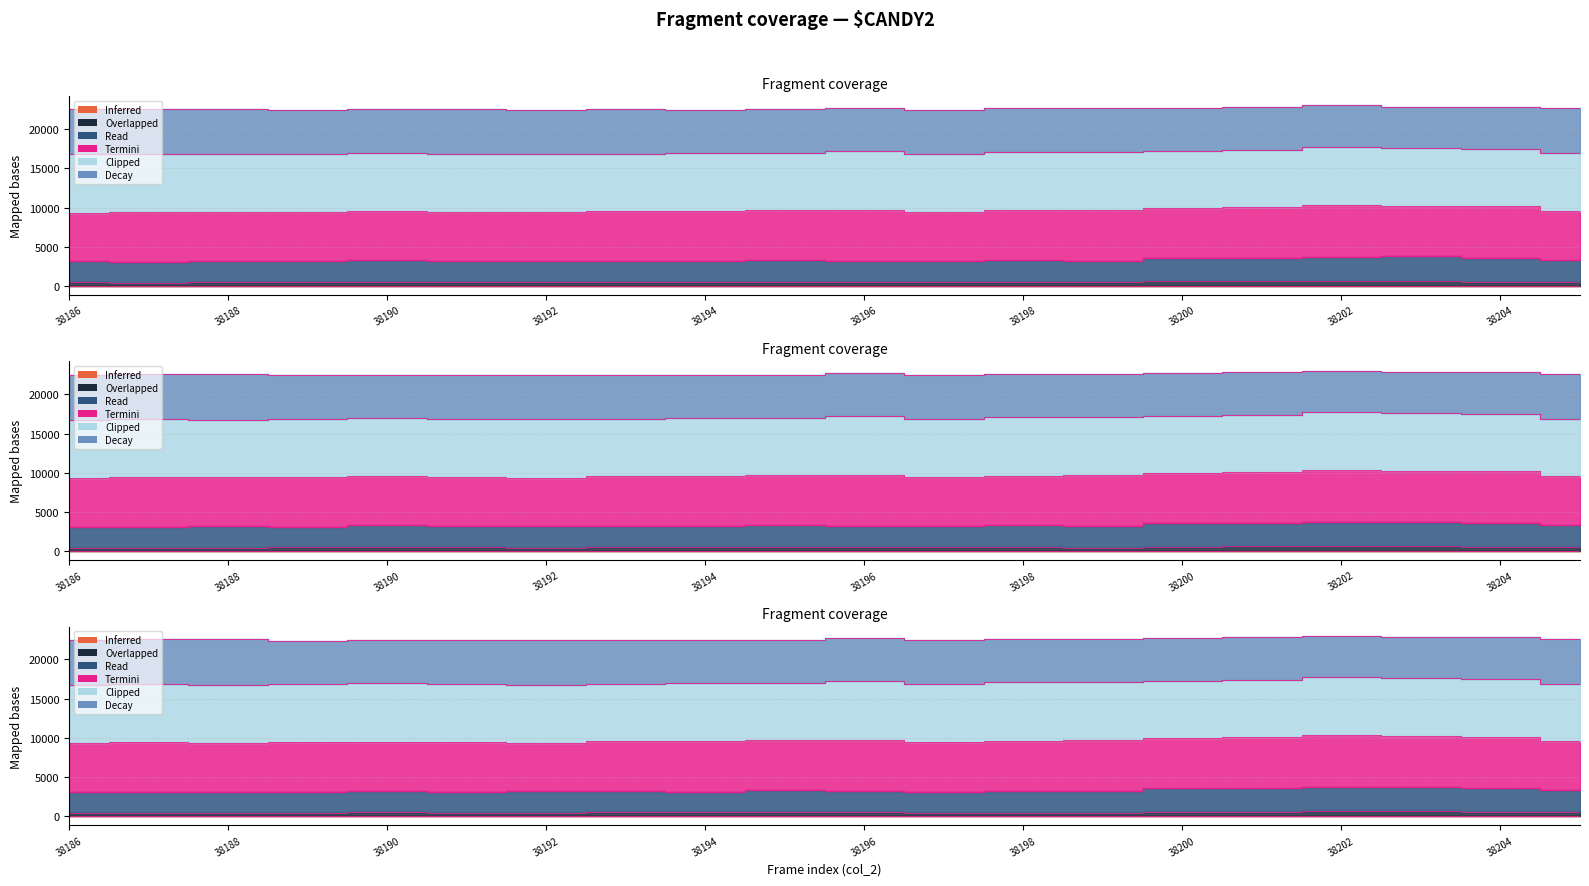

At which category is the sum across all series the highest?

38203